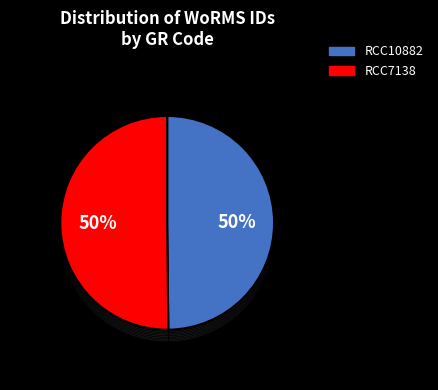

What is the largest slice in the pie chart?

RCC7138